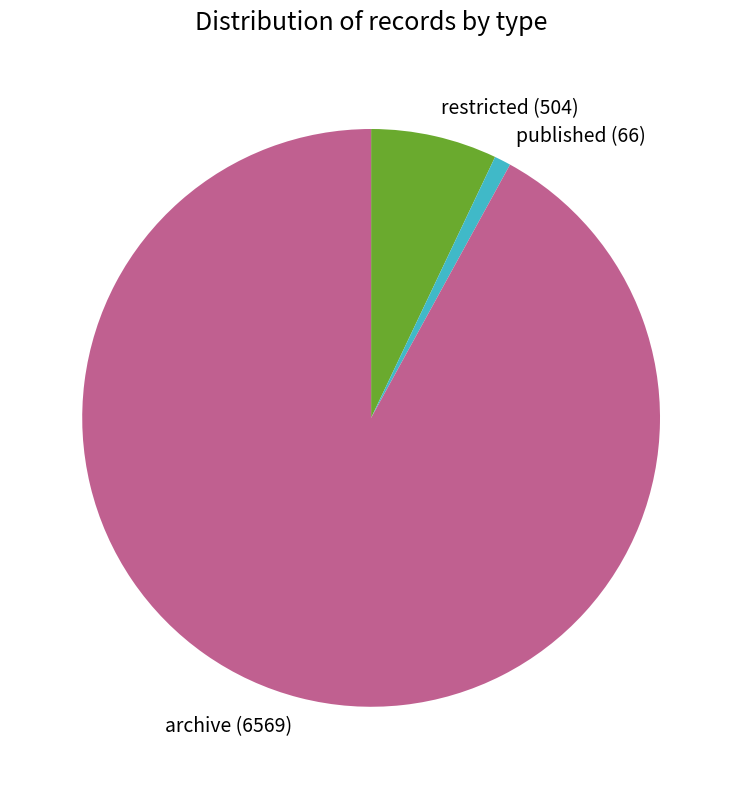

How many segments does this pie chart have?

3